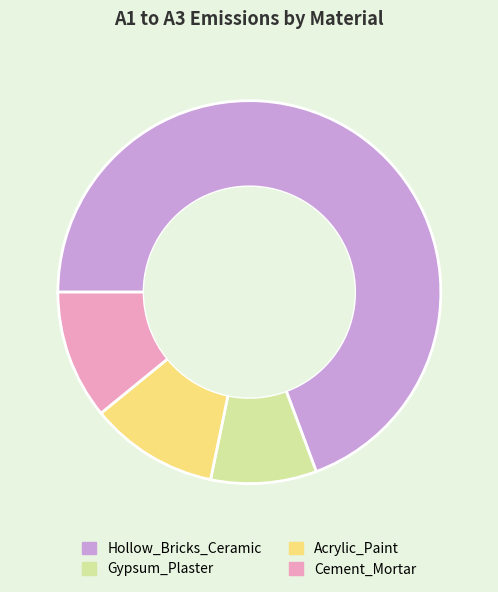

Does Hollow_Bricks_Ceramic account for over 50% of the chart?

Yes